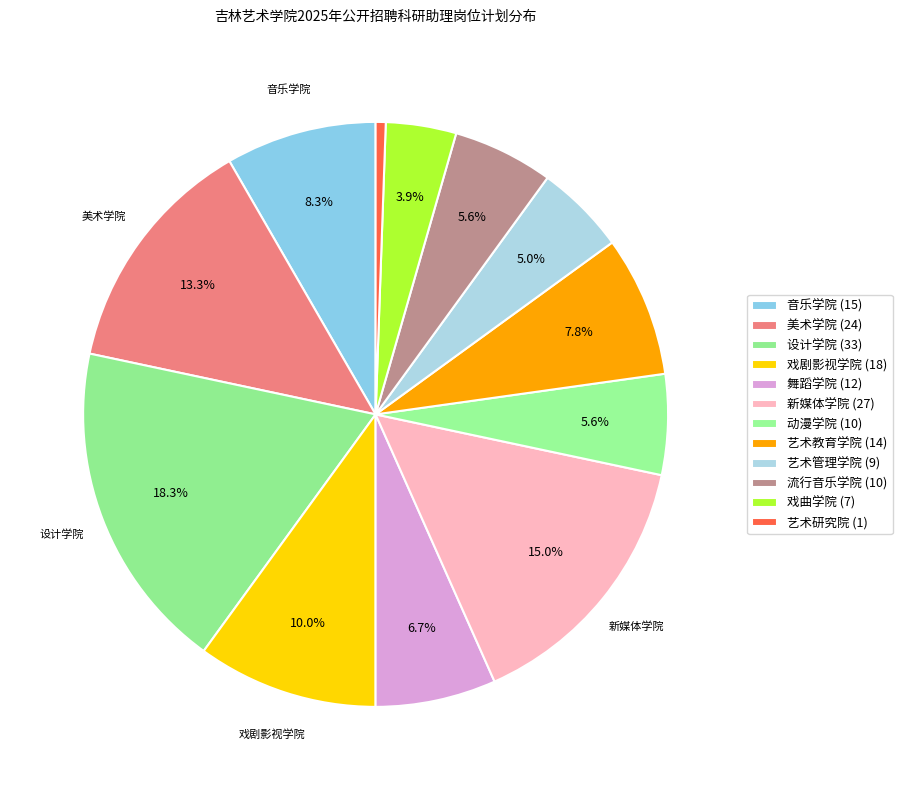

How many slices are in this pie chart?

12